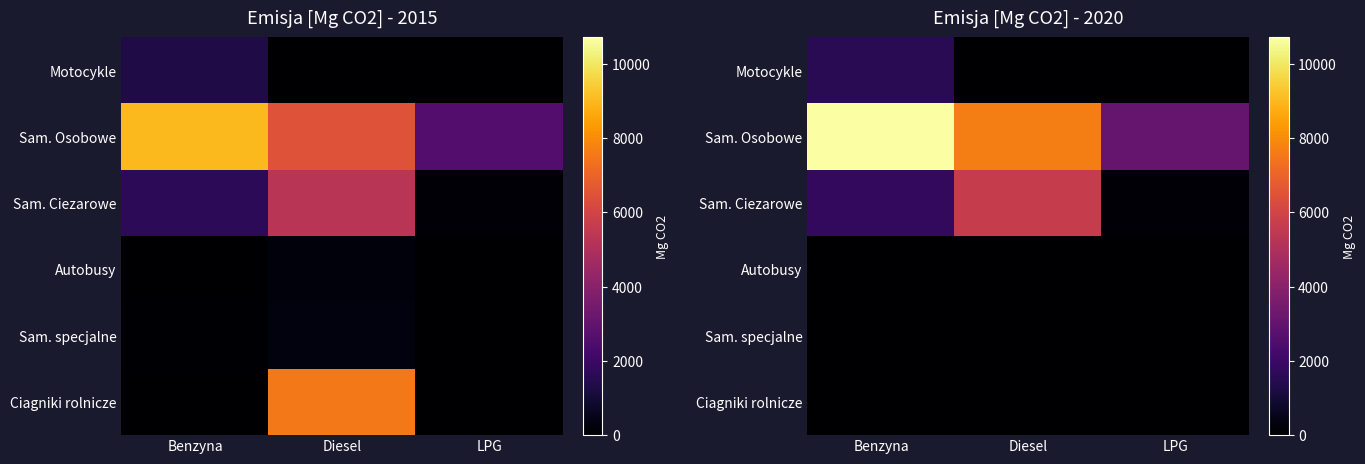

At LPG, list the series in order from smallest to largest.

Motocykle, Autobusy, Sam. specjalne, Ciagniki rolnicze, Sam. Ciezarowe, Sam. Osobowe